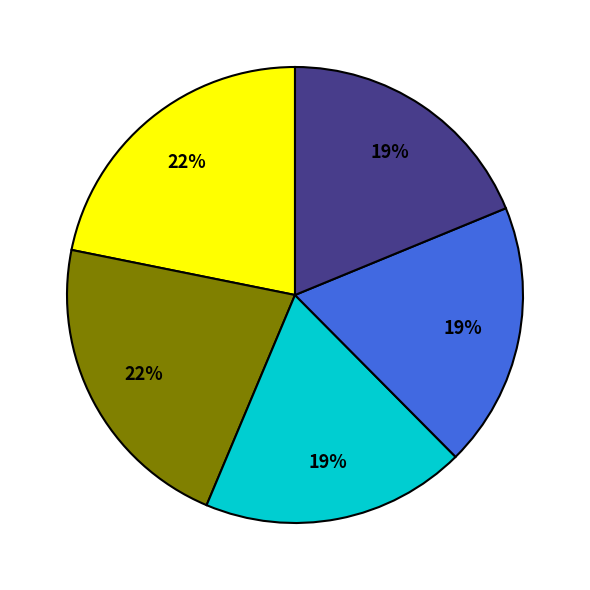

Is there a majority slice in this chart?

No